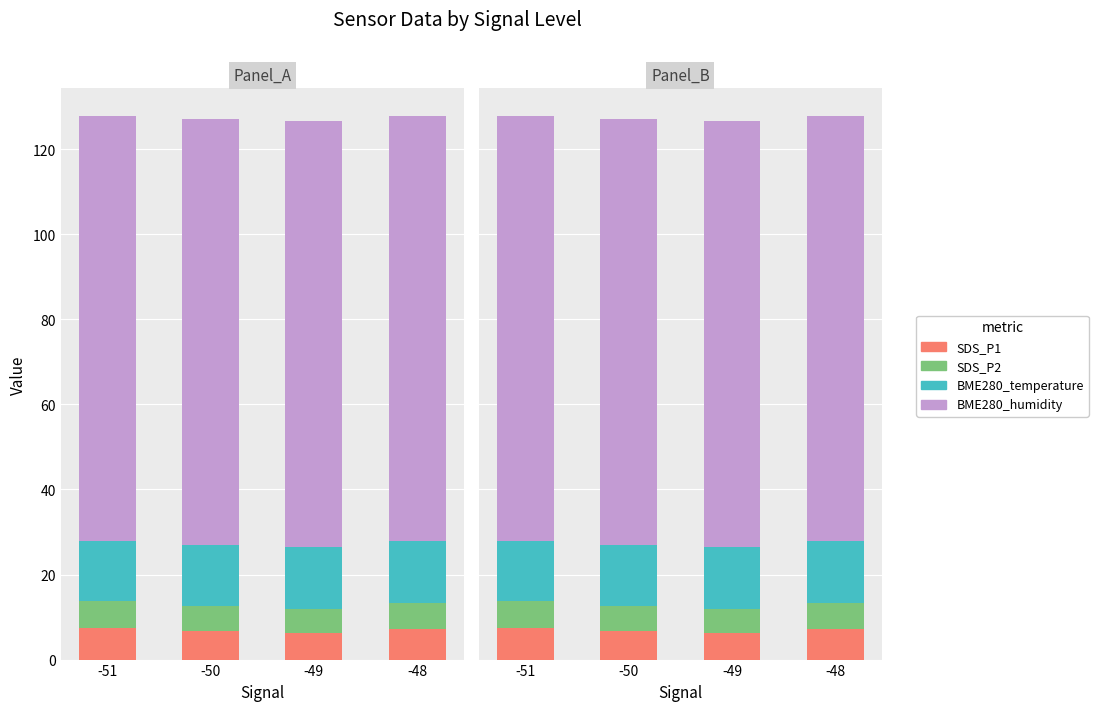

Which has a higher value, -50 or -51?

-51